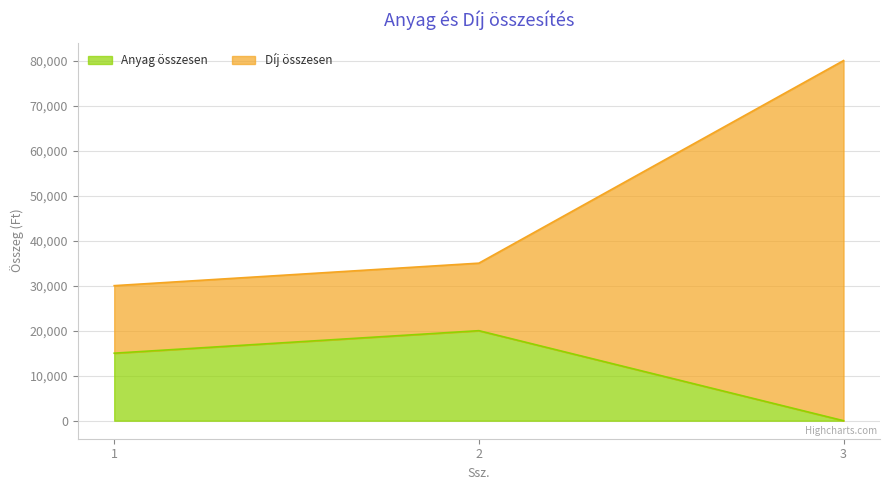

Is the value of Anyag összesen at 1 greater than the value of Díj összesen at 2?

No